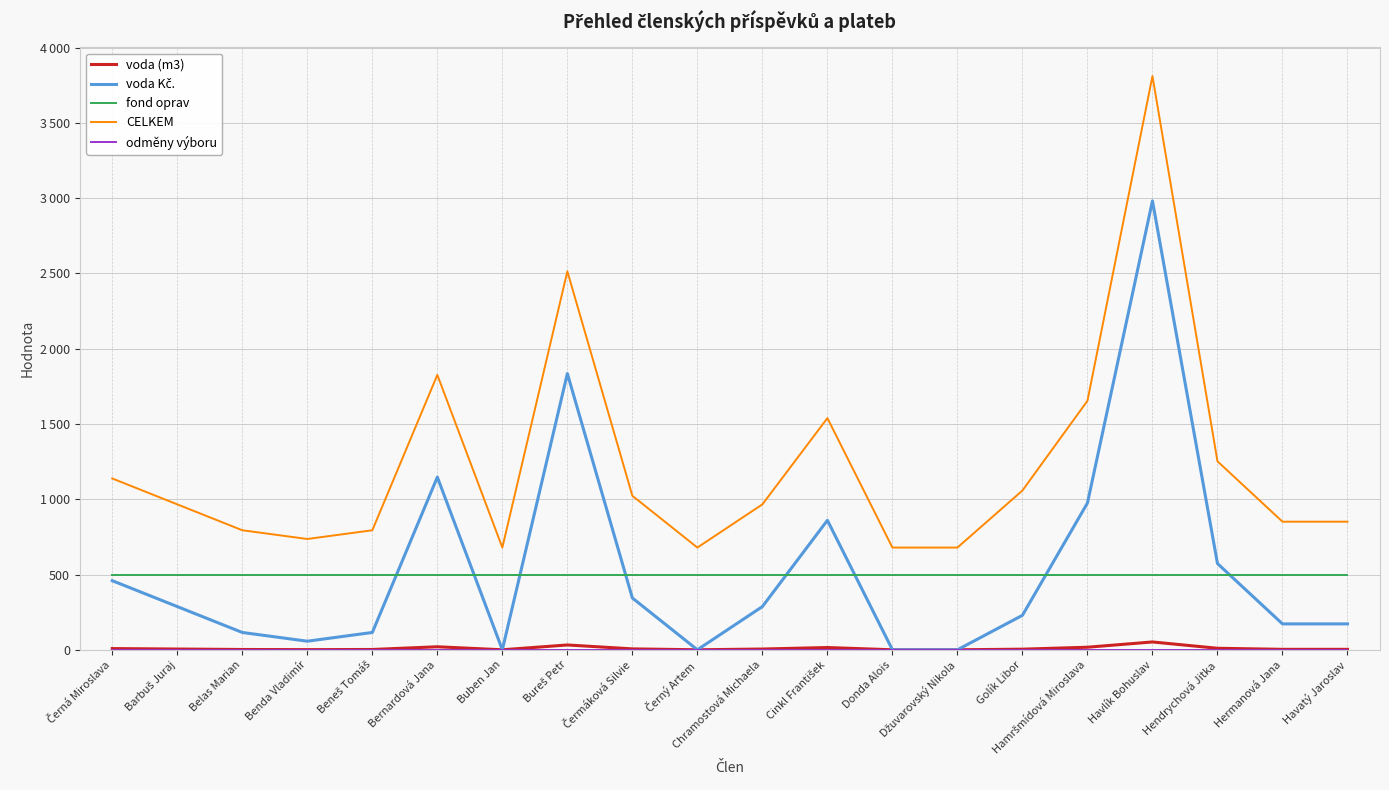

True or false: voda (m3) and odměny výboru intersect in this chart.

False